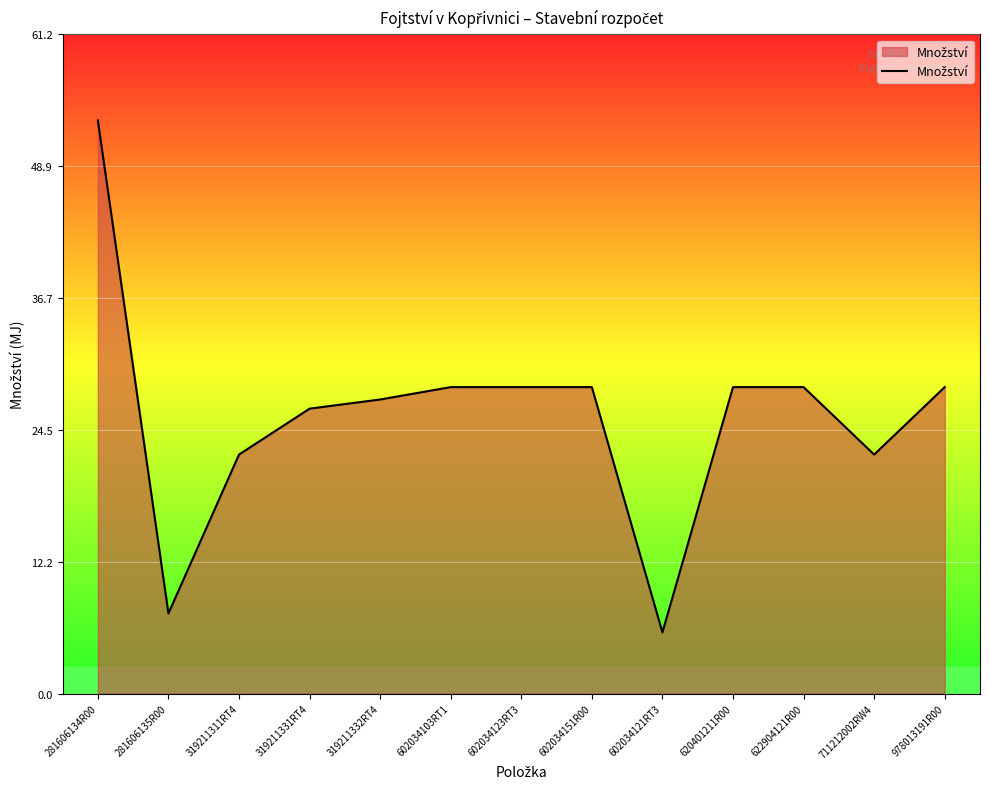

What is the difference between the values at 281606135R00 and 620401211R00?

21.0